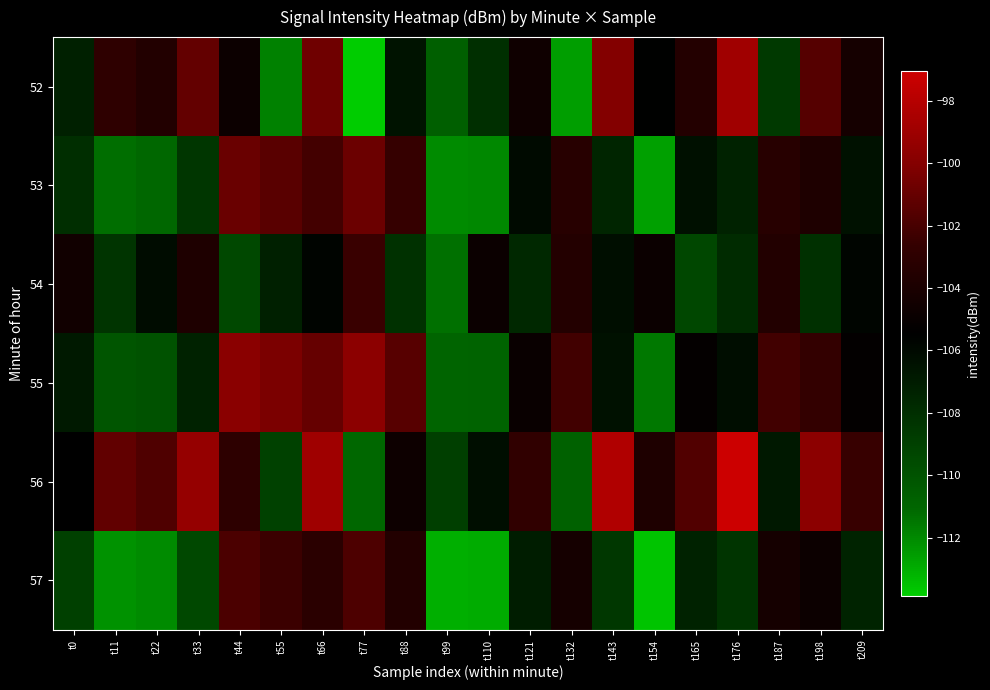

Which category has the lowest value across all series?

t77